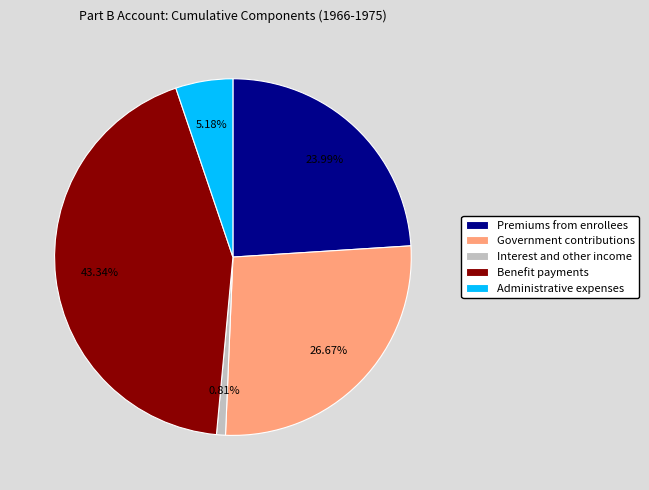

What is the largest slice in the pie chart?

Benefit payments